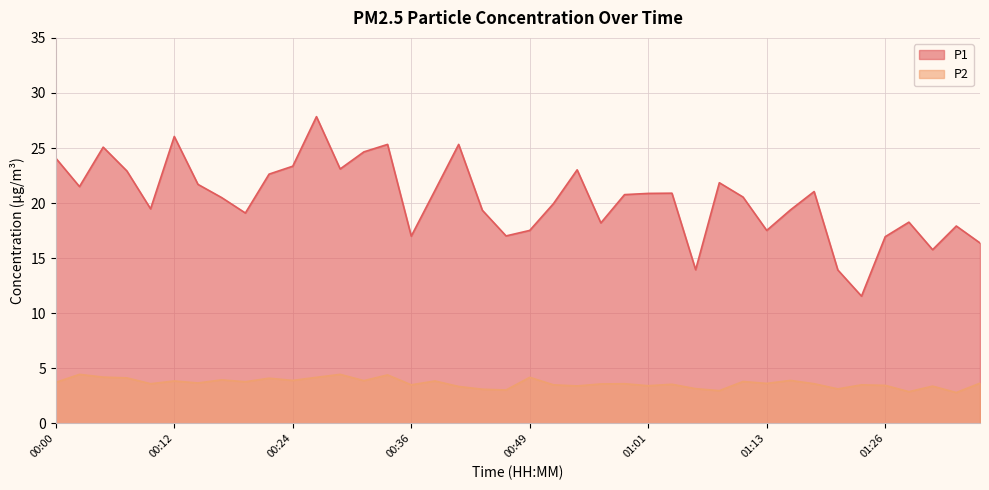

Reading left to right, what are all the values shown in this chart?

P1: 24.1	21.5	25.1	22.9	19.5	26.1	21.7	20.5	19.1	22.6	23.4	27.9	23.1	24.6	25.3	17.0	21.1	25.3	19.4	17.0	17.5	19.9	23.0	18.2	20.8	20.9	20.9	13.9	21.9	20.6	17.5	19.4	21.1	13.9	11.6	16.9	18.3	15.8	17.9	16.4
P2: 3.7	4.5	4.2	4.1	3.6	3.9	3.7	4.0	3.8	4.1	3.9	4.2	4.5	3.9	4.4	3.5	3.9	3.4	3.1	3.0	4.2	3.5	3.4	3.6	3.6	3.4	3.5	3.1	3.0	3.8	3.6	3.9	3.6	3.1	3.5	3.5	2.9	3.4	2.8	3.6